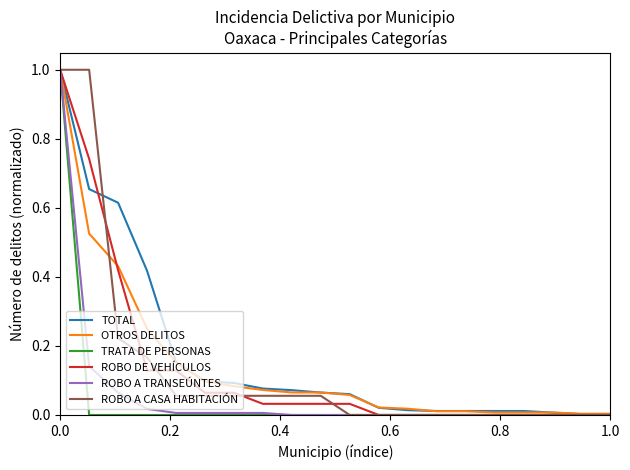

What is the difference between the maximum and minimum values in the TOTAL series?

1.0